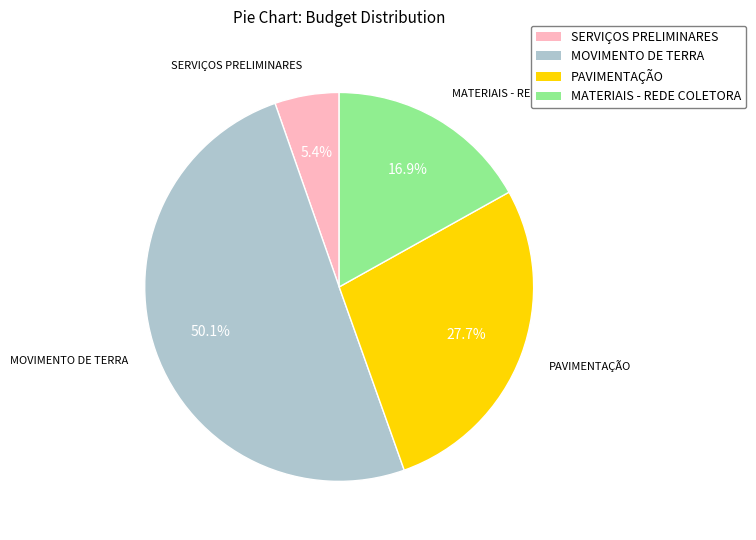

What is the majority slice?

MOVIMENTO DE TERRA